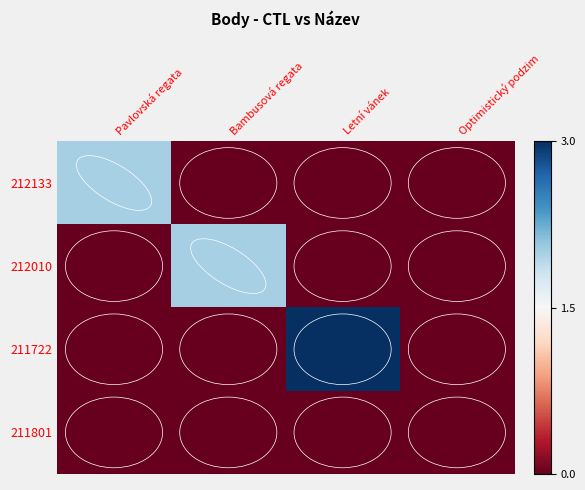

Is it true that 211722 equals 1 at Letní vánek?

False